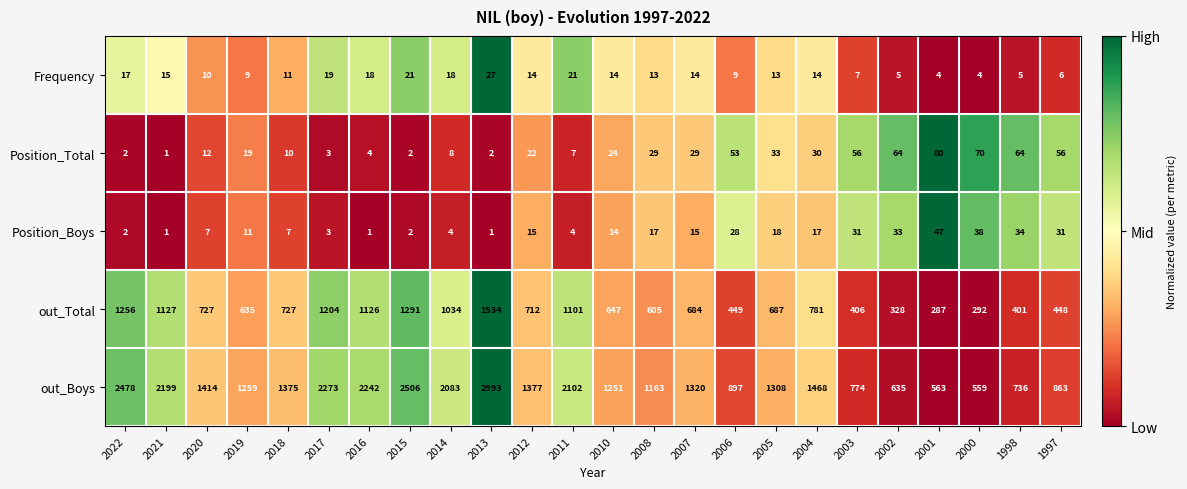

At which category is the sum across all series the highest?

2013